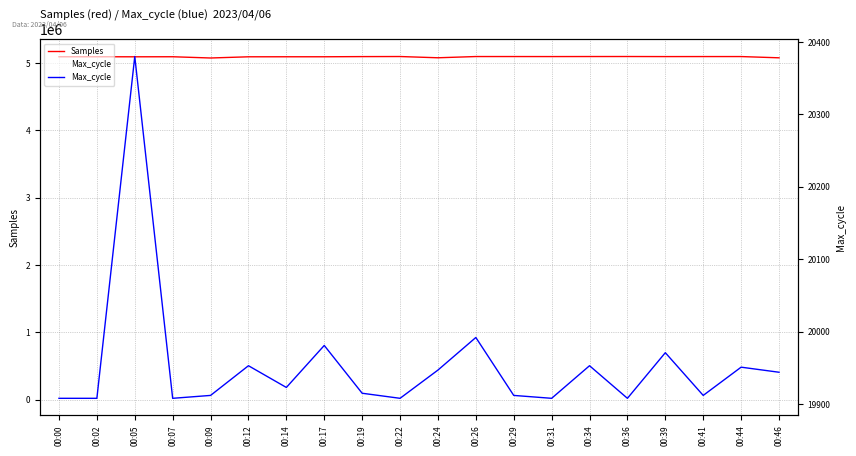

What is the difference between the Samples values at 00:22 and 00:24?

18494